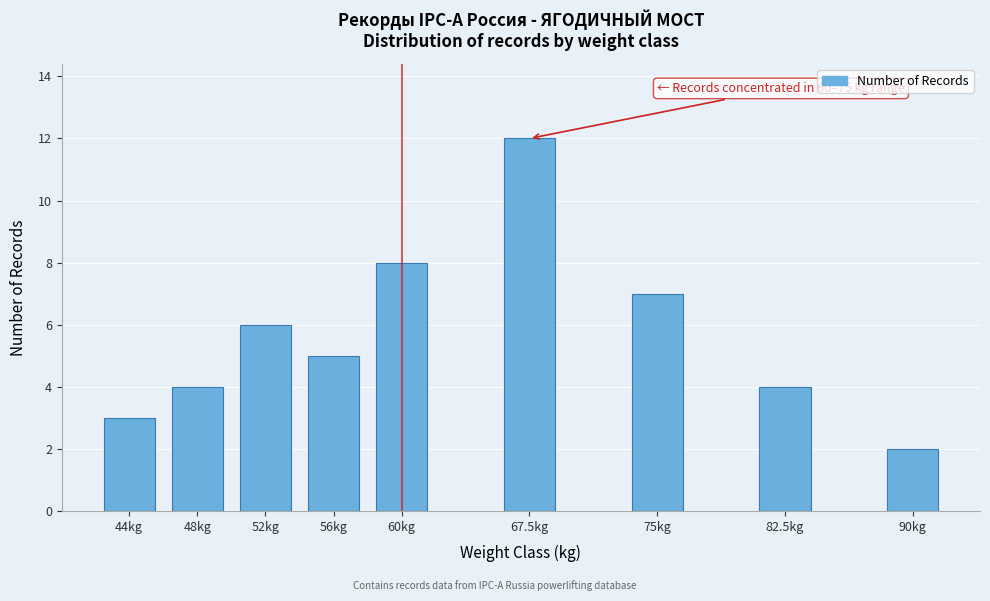

Reading right to left, transcribe all the data shown in this chart.

2	4	7	12	8	5	6	4	3